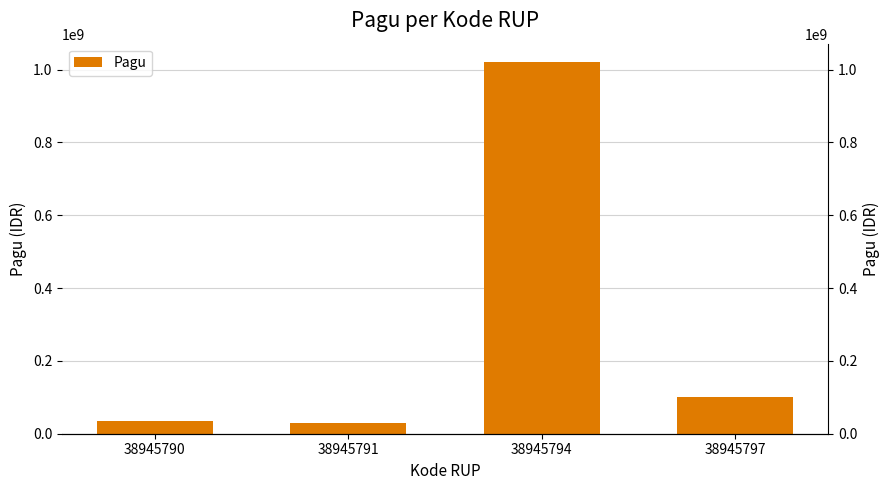

True or false: the data shows 1733249194 at 38945794.

False